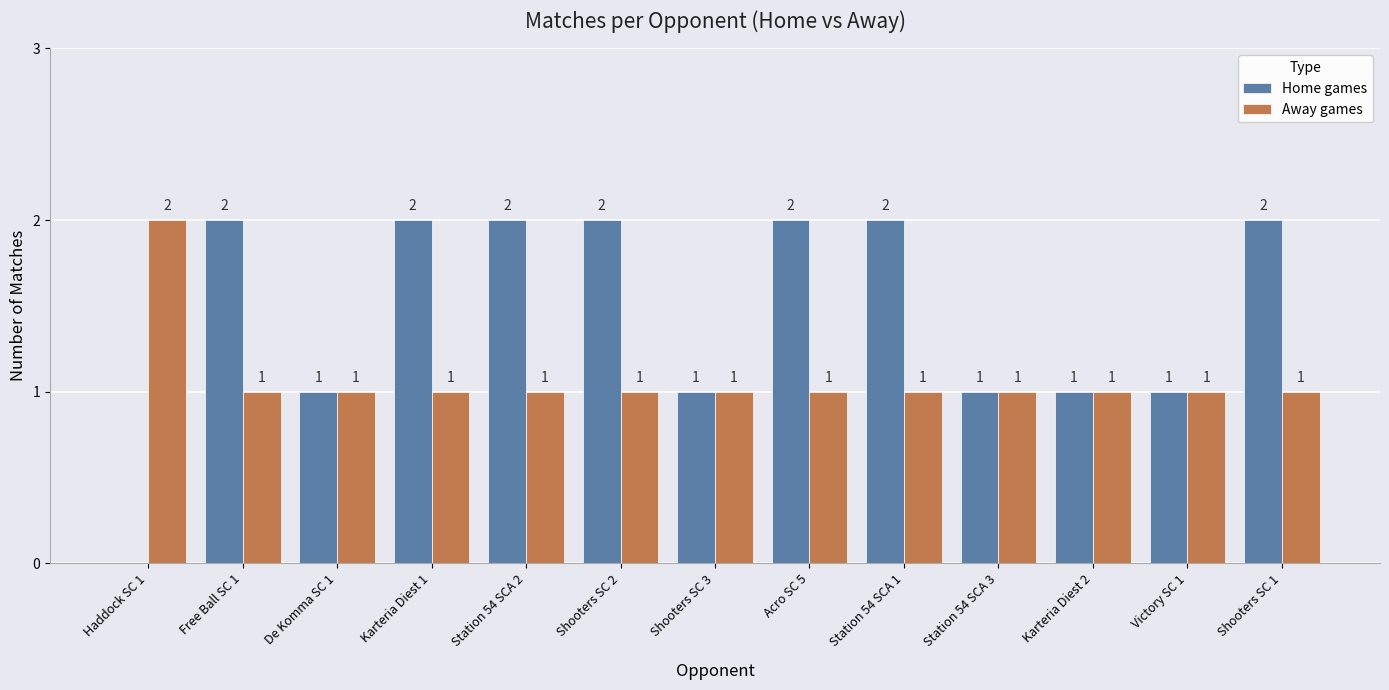

How many groups of bars are there?

13